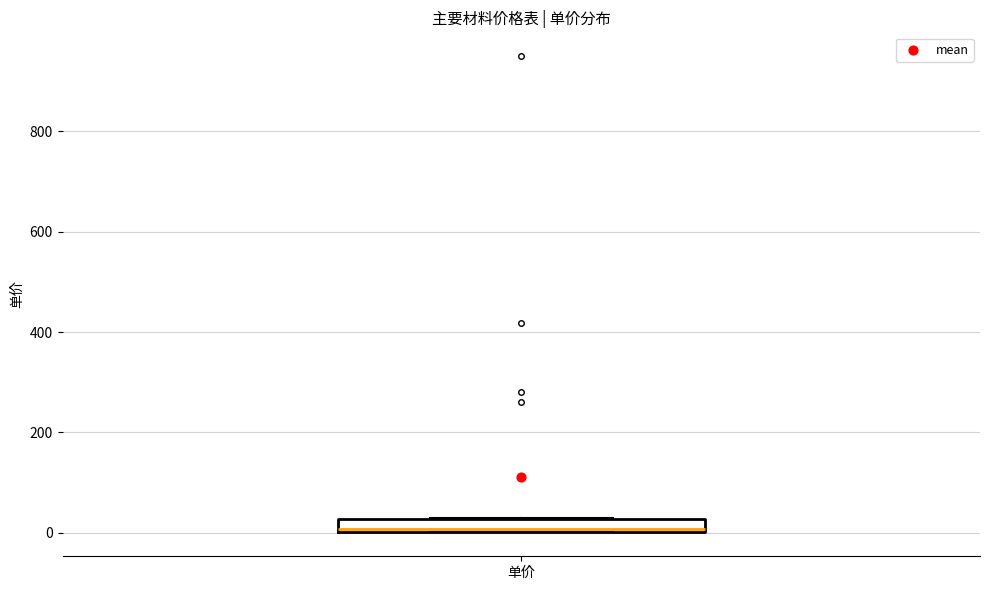

Where is the lower edge of the box for 单价 on the y-axis? The values are not printed on the chart, so give them approximately, as read against the axis.

0